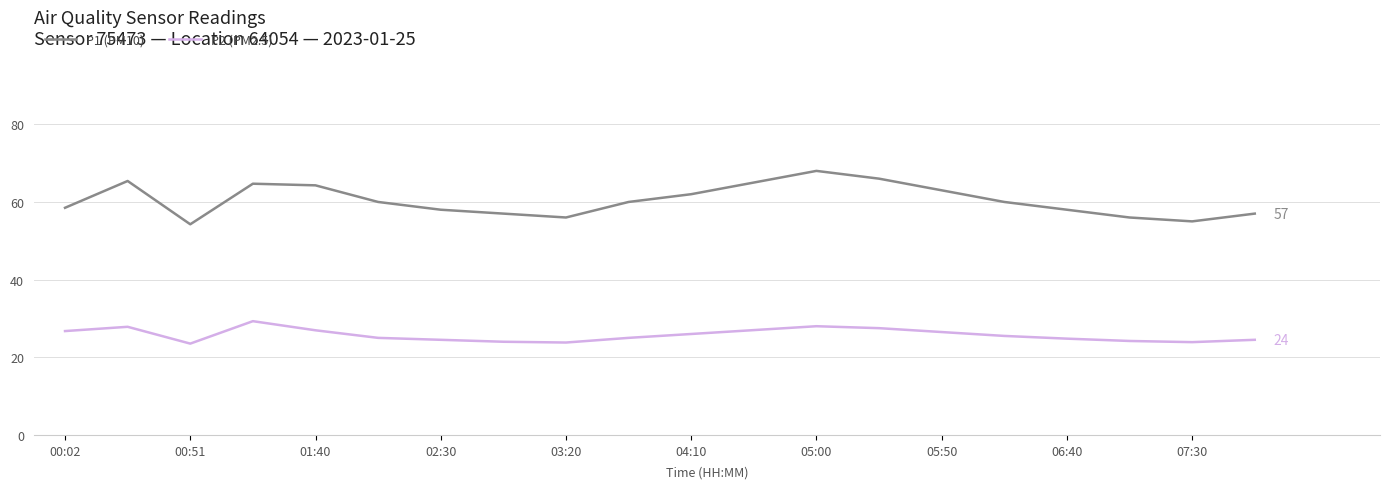

What is the greatest value displayed?

68.0